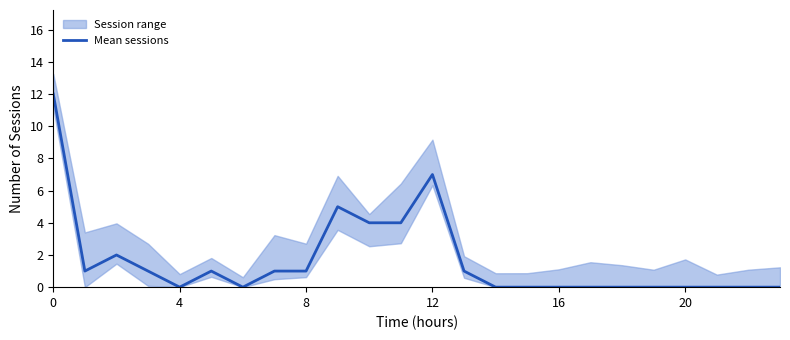

What is the value of the 6th point from the left?

1